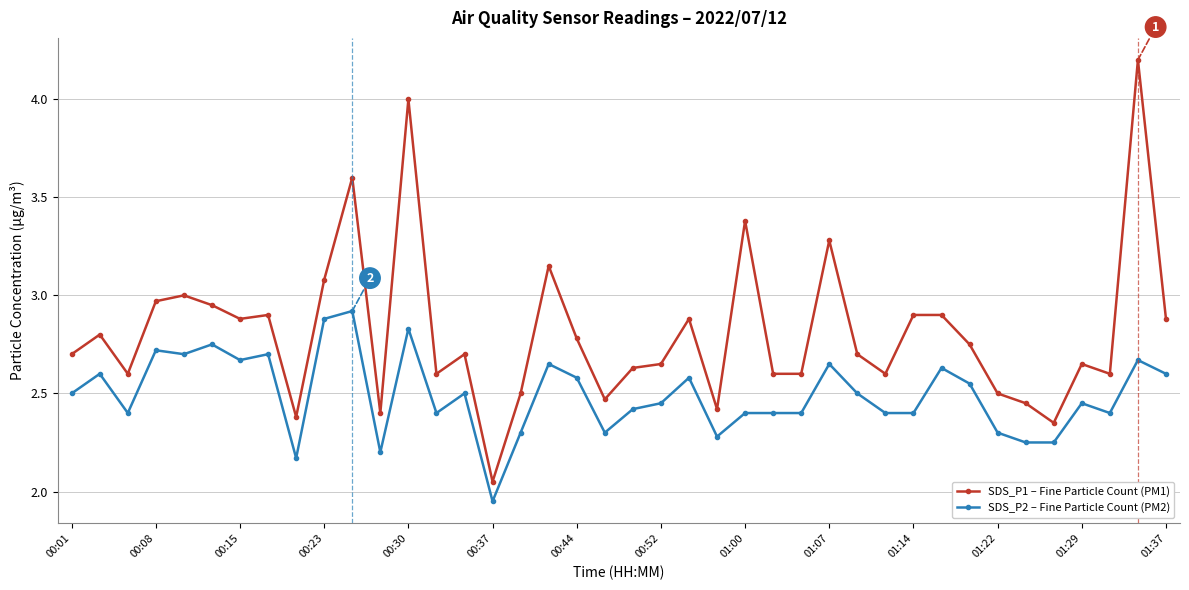

Rank the series by their maximum value, from lowest to highest.

SDS_P2 – Fine Particle Count (PM2), SDS_P1 – Fine Particle Count (PM1)